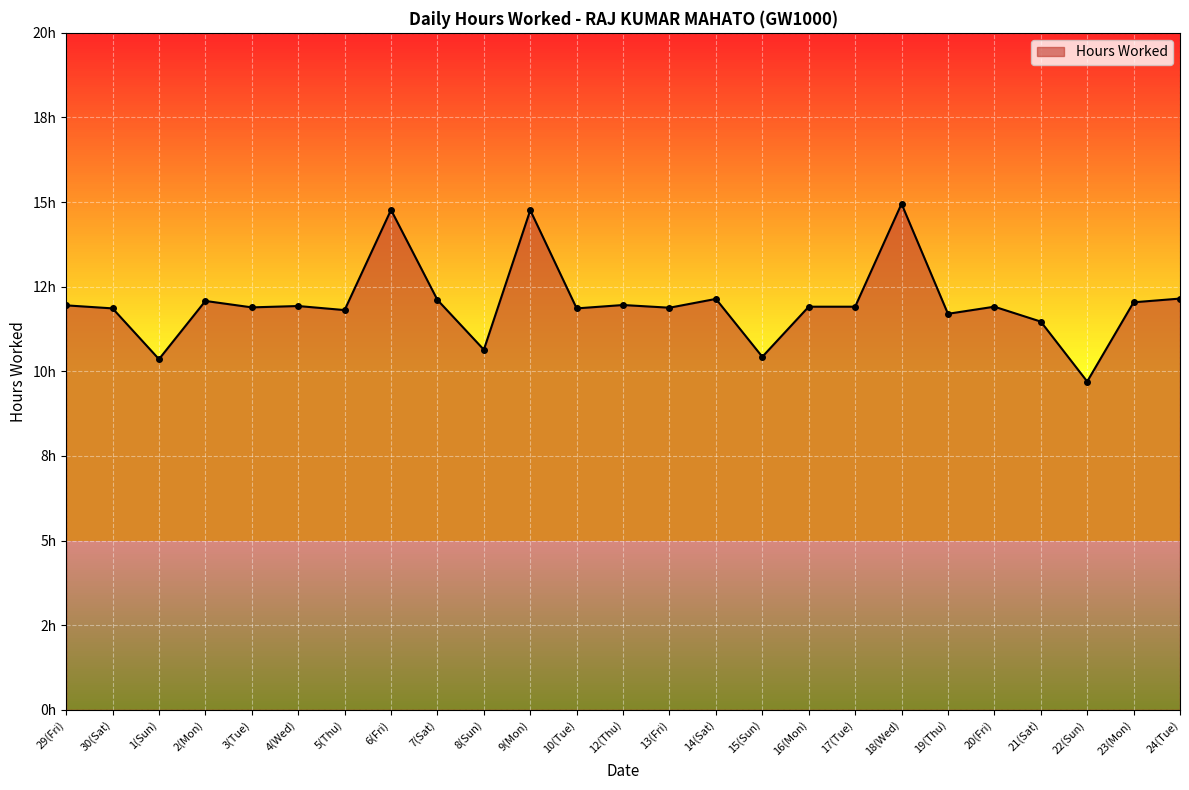

Reading left to right, transcribe all the data shown in this chart.

29(Fri)=11.9	30(Sat)=11.9	1(Sun)=10.4	2(Mon)=12.1	3(Tue)=11.9	4(Wed)=11.9	5(Thu)=11.8	6(Fri)=14.8	7(Sat)=12.1	8(Sun)=10.6	9(Mon)=14.8	10(Tue)=11.9	12(Thu)=12.0	13(Fri)=11.9	14(Sat)=12.1	15(Sun)=10.4	16(Mon)=11.9	17(Tue)=11.9	18(Wed)=14.9	19(Thu)=11.7	20(Fri)=11.9	21(Sat)=11.5	22(Sun)=9.7	23(Mon)=12.0	24(Tue)=12.2